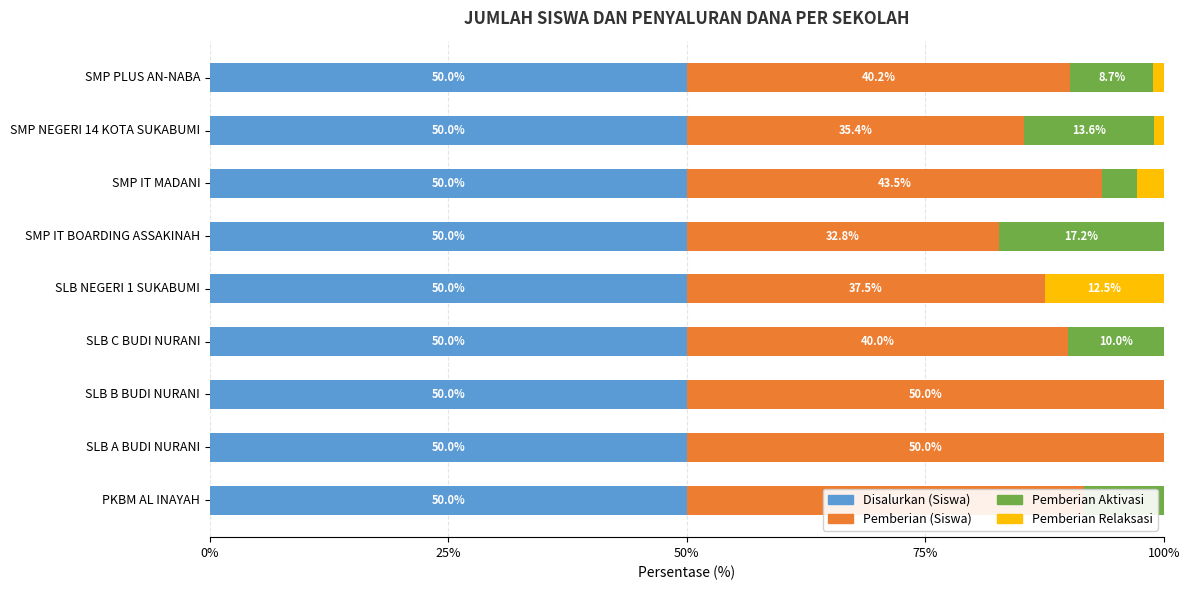

What value does the Disalurkan (Siswa) series have at SMP PLUS AN-NABA?

50.0